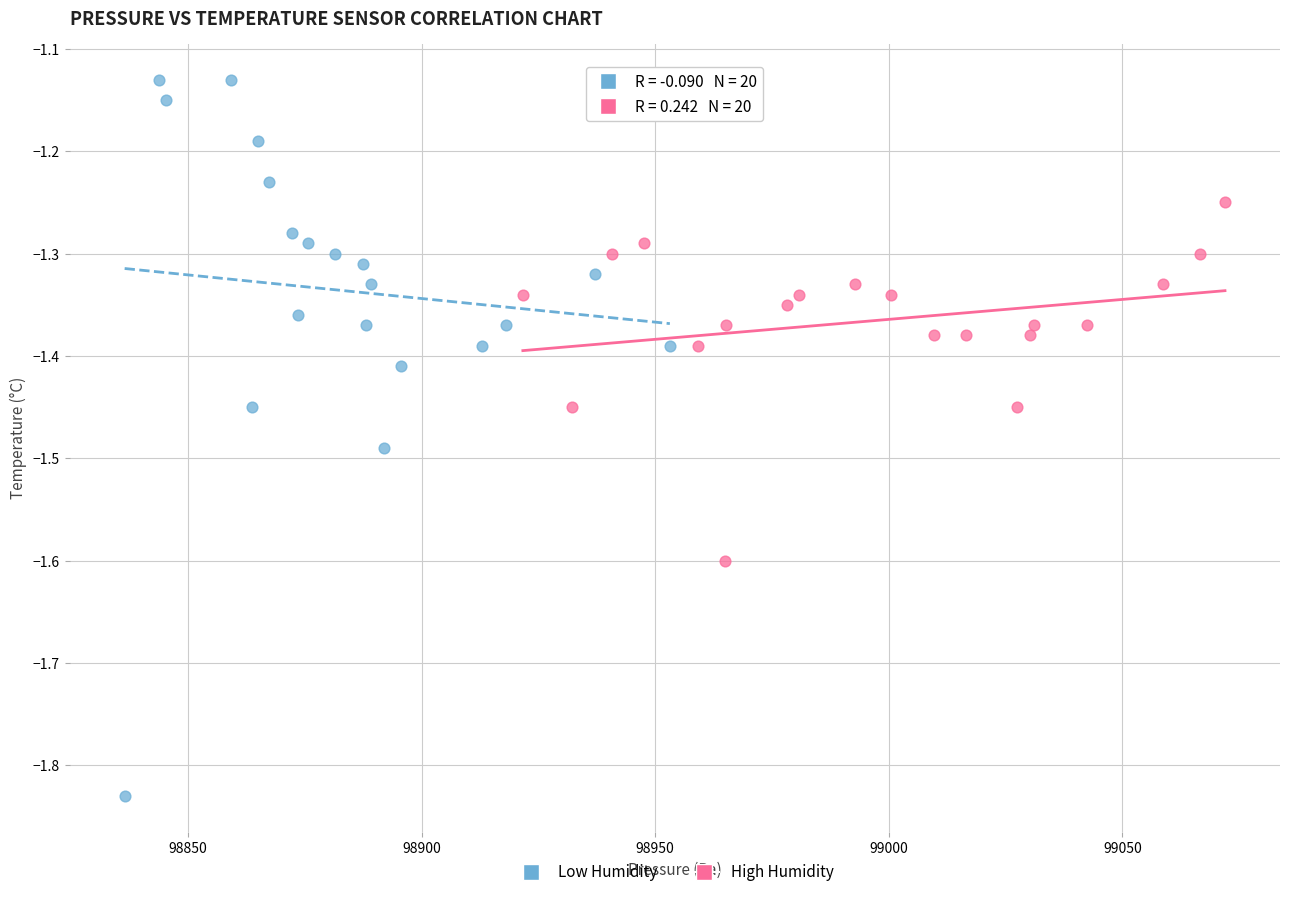

Which series contains the highest Y value?

Low Humidity